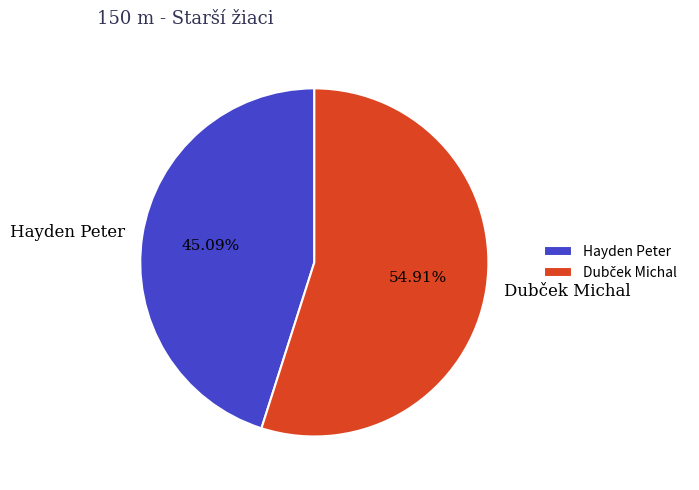

Which category has the smallest portion of the pie?

Hayden Peter